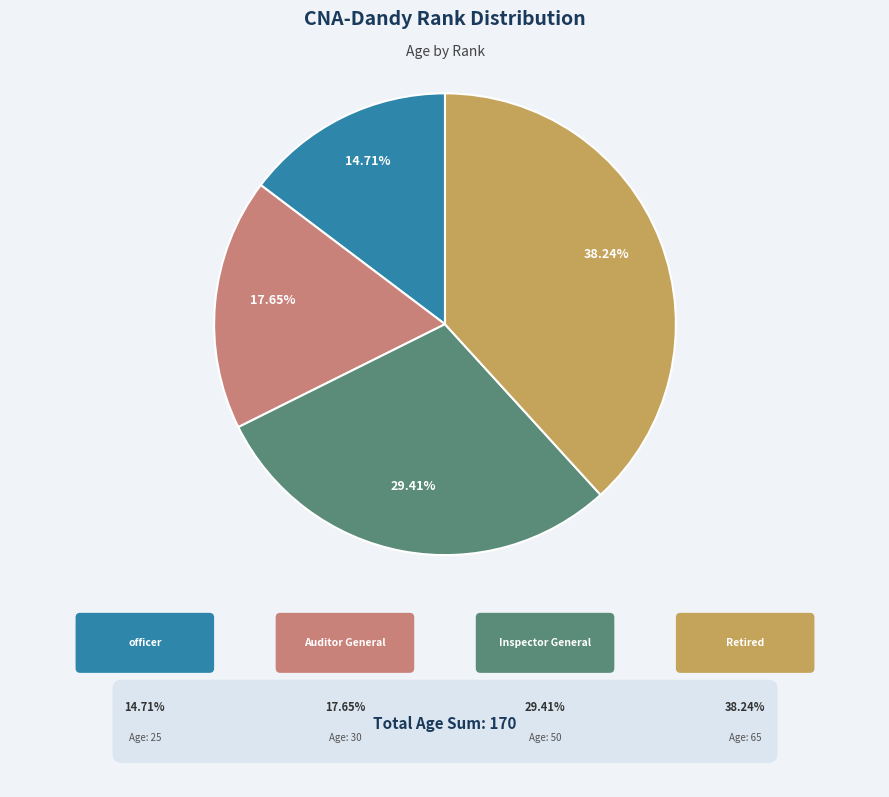

Does any single category account for the majority?

No